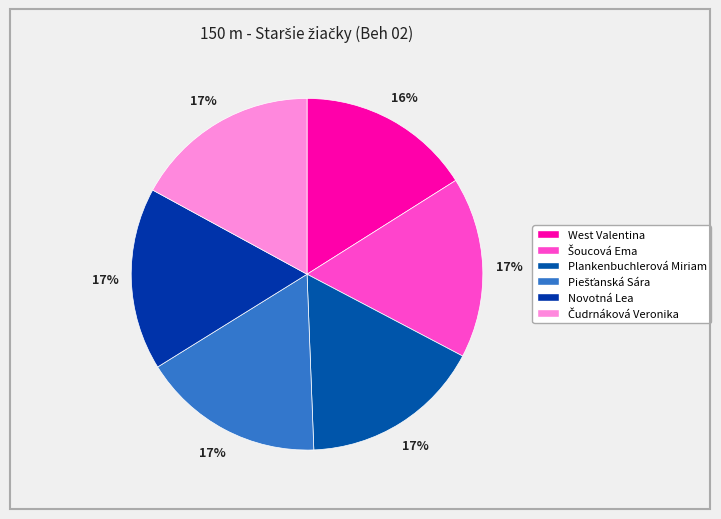

Between Plankenbuchlerová Miriam and Čudrnáková Veronika, which is larger?

Čudrnáková Veronika